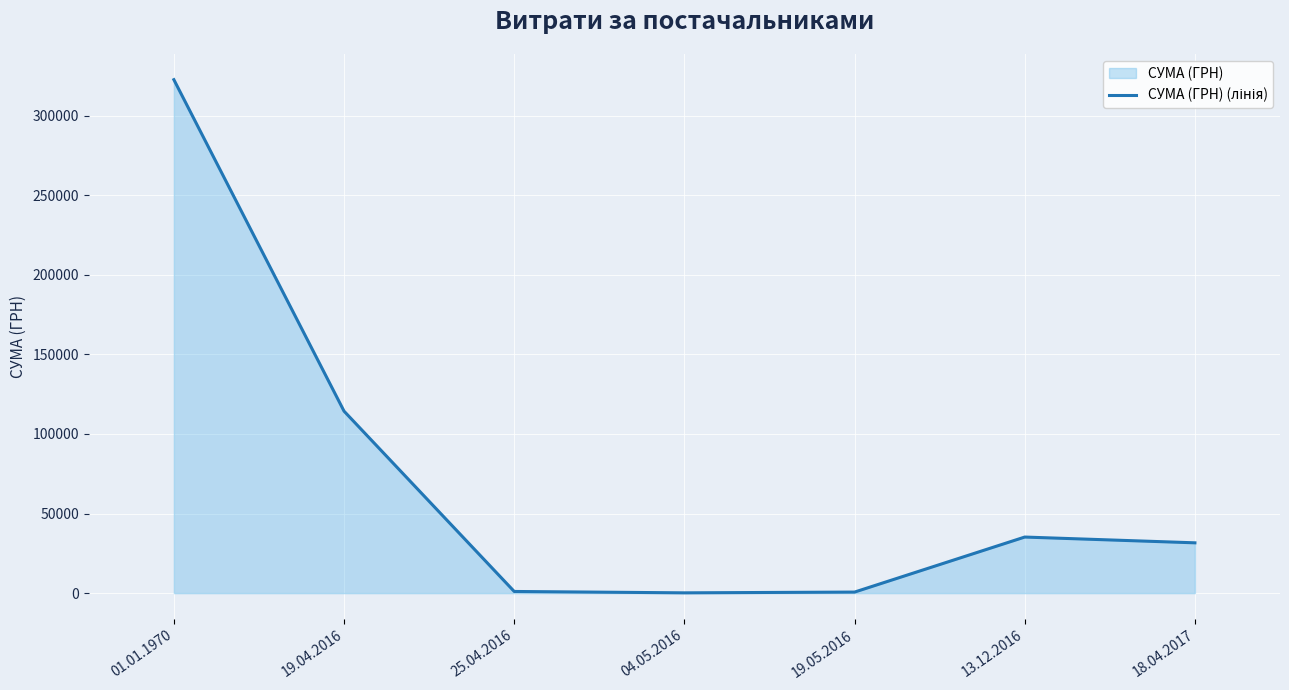

Reading right to left, list all the values displayed in this chart.

31600.0	35225.9	660.0	182.5	1050.0	114306.1	322526.6